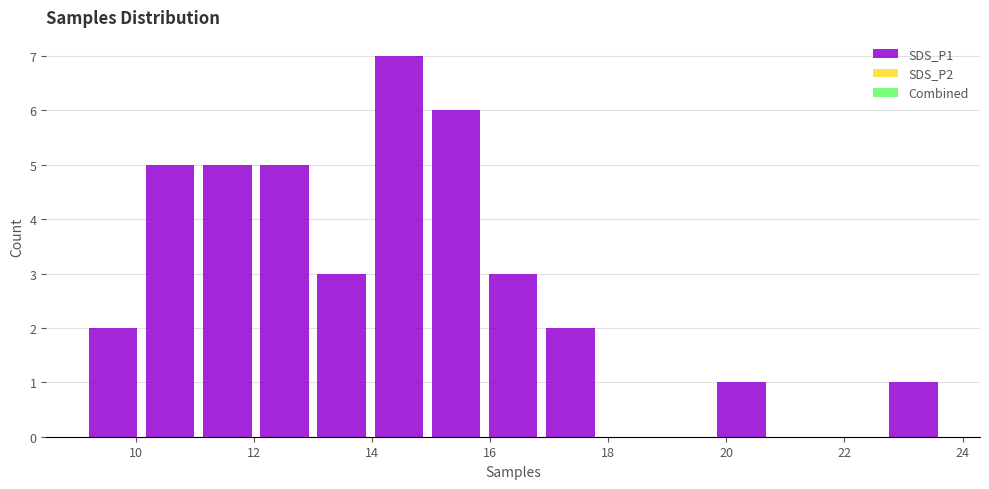

Reading left to right, transcribe this chart: for each bar, give the range it covers on the x-axis and its height. Neither the bar edges nor the heights are printed on the chart, so give them approximately, as read against the axes.

9.2 to 10.0: 2
10.0 to 11.0: 5
11.0 to 12.0: 5
12.0 to 13.0: 5
13.0 to 14.0: 3
14.0 to 15.0: 7
15.0 to 16.0: 6
16.0 to 16.8: 3
16.8 to 17.8: 2
17.8 to 18.8: 0
18.8 to 19.8: 0
19.8 to 20.8: 1
20.8 to 21.8: 0
21.8 to 22.6: 0
22.6 to 23.6: 1